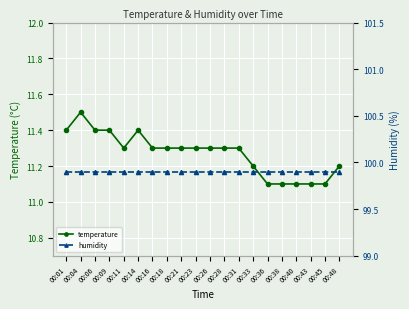

Read the temperature value at 00:33.

11.2